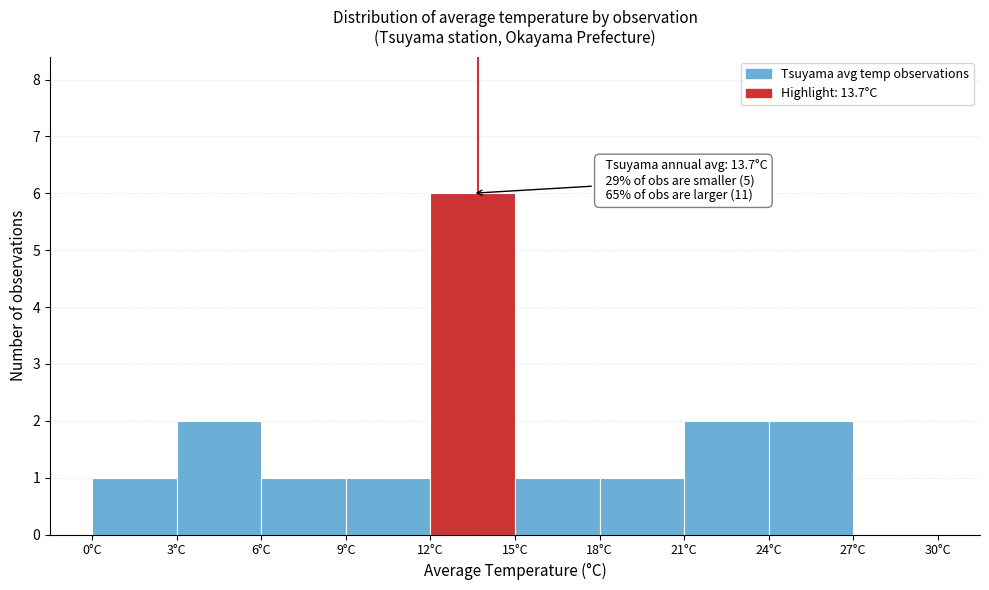

Which range on the x-axis has the tallest bar?

12 to 15